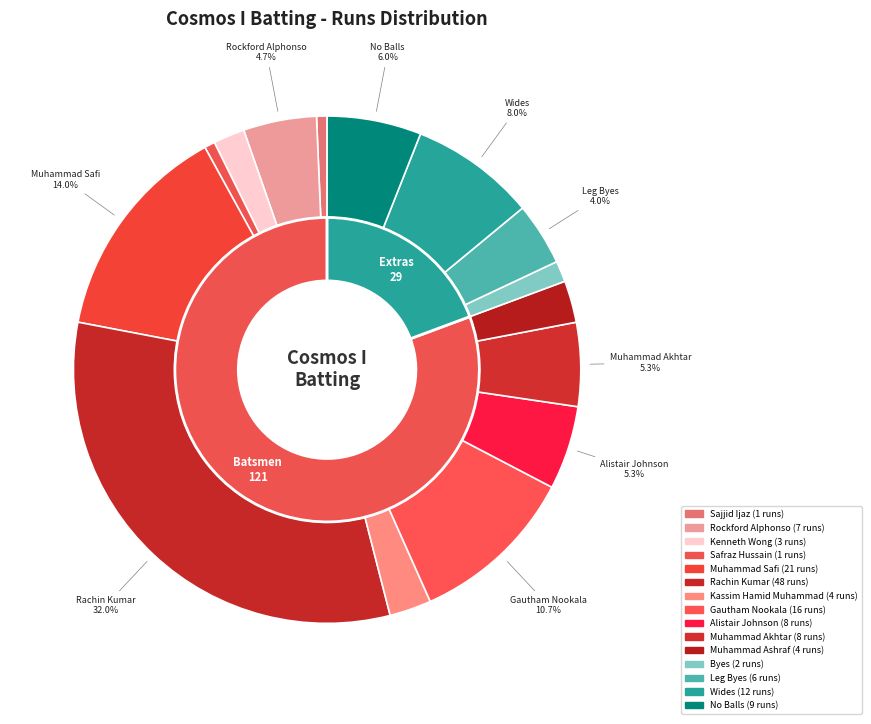

Which slice is the largest?

Rachin Kumar